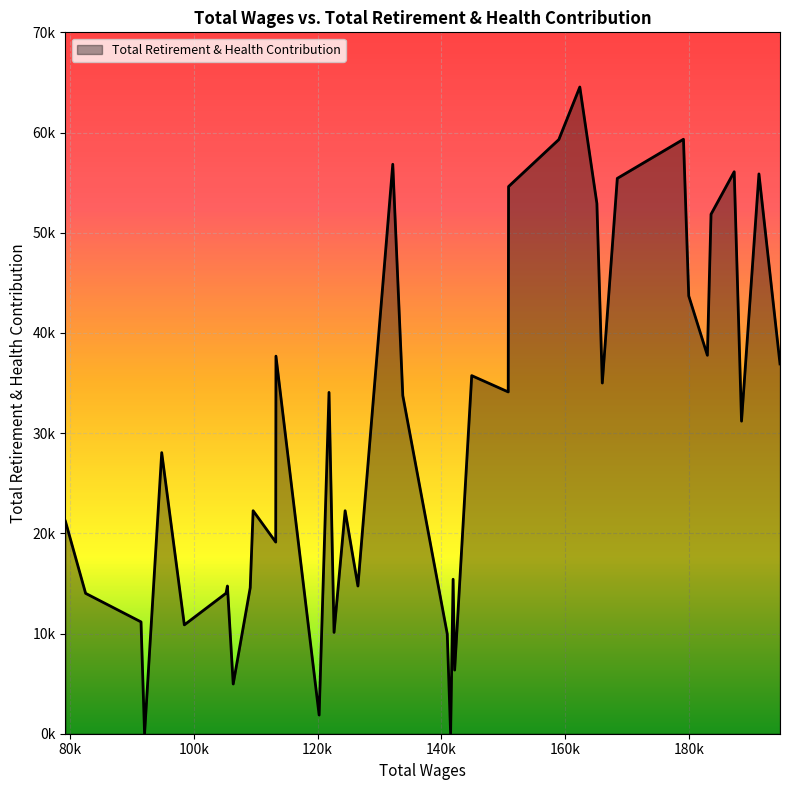

Does the chart have visible grid lines?

Yes